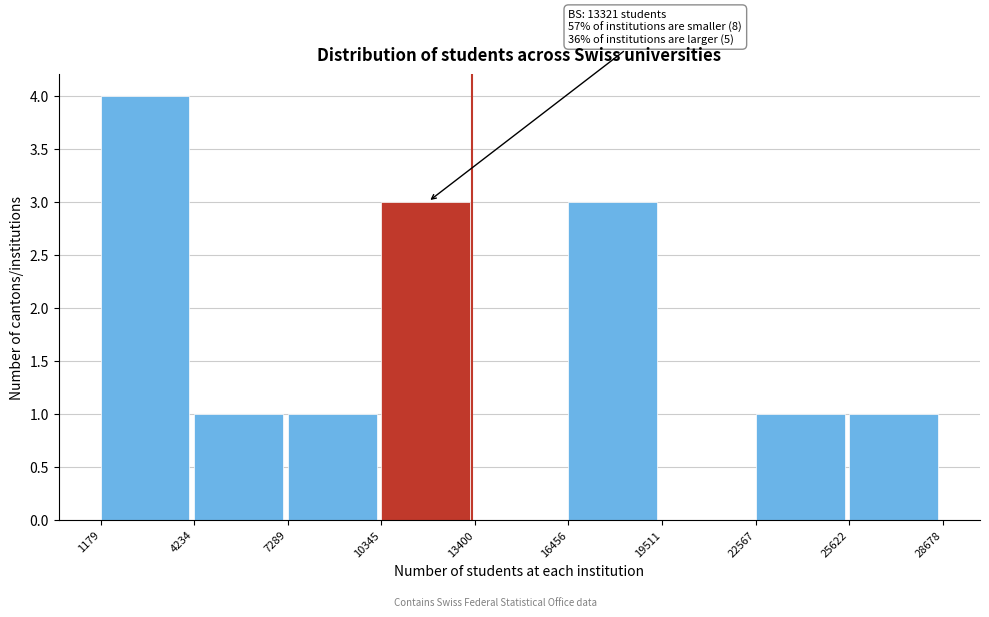

Over which range of the x-axis is the bar tallest?

1179 to 4234